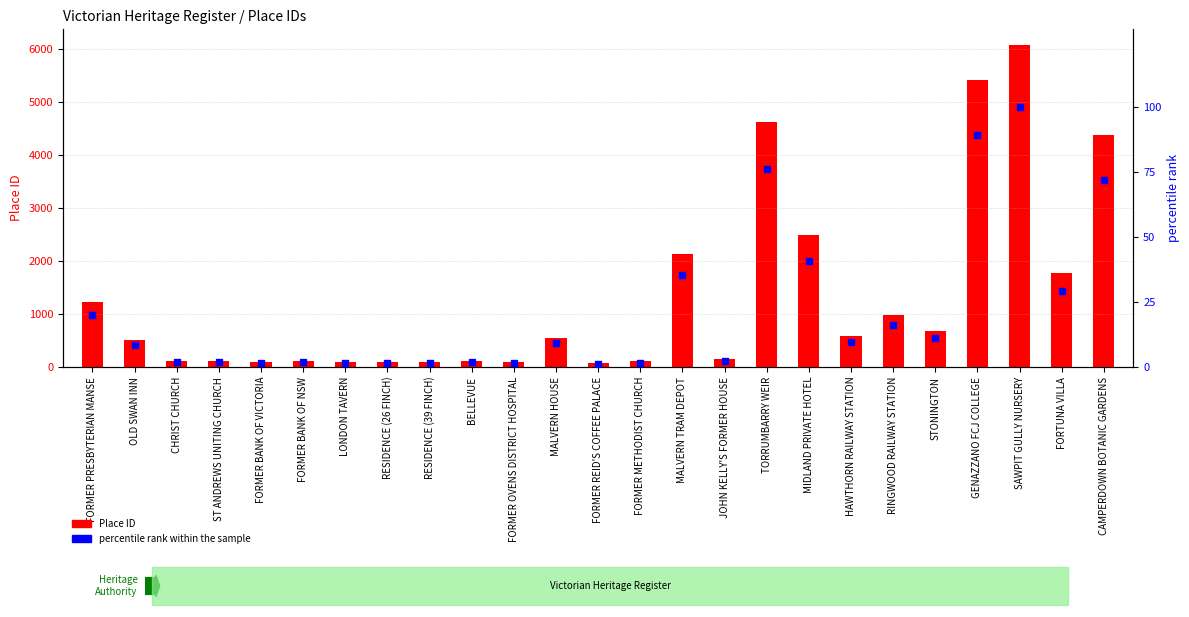

Which series has the largest total across all categories?

Place ID